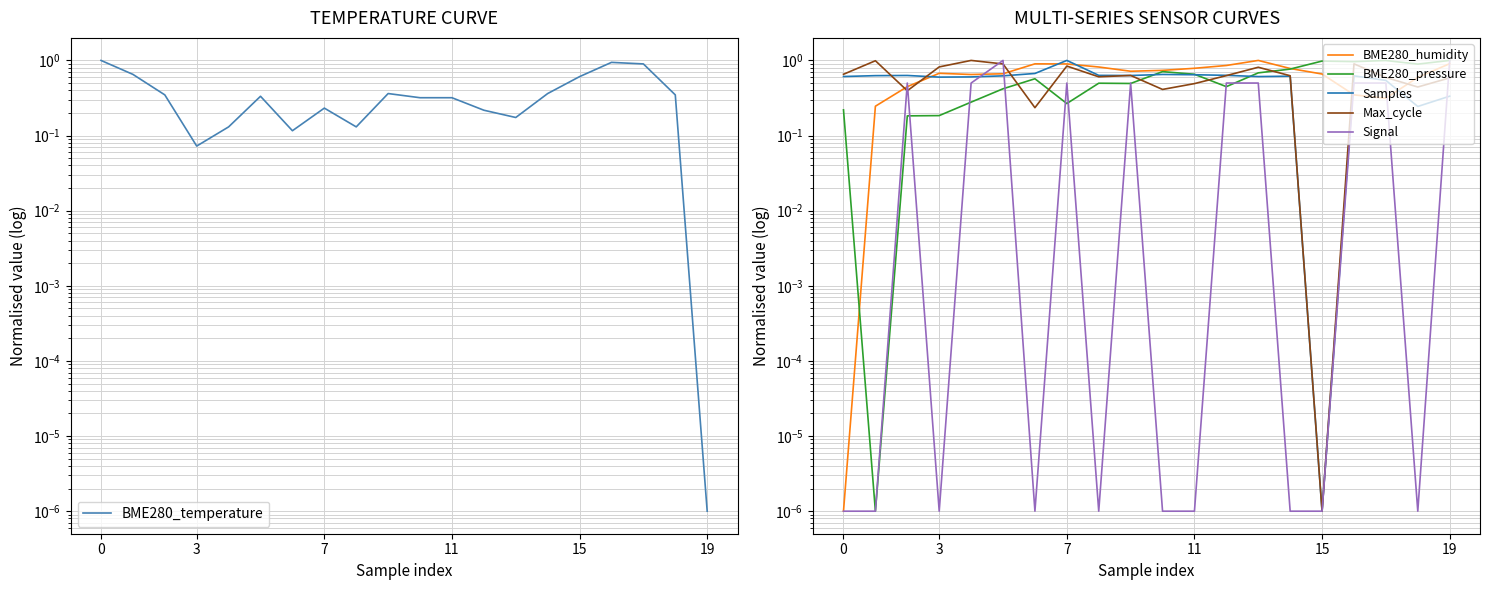

How many data points does each series have?

20